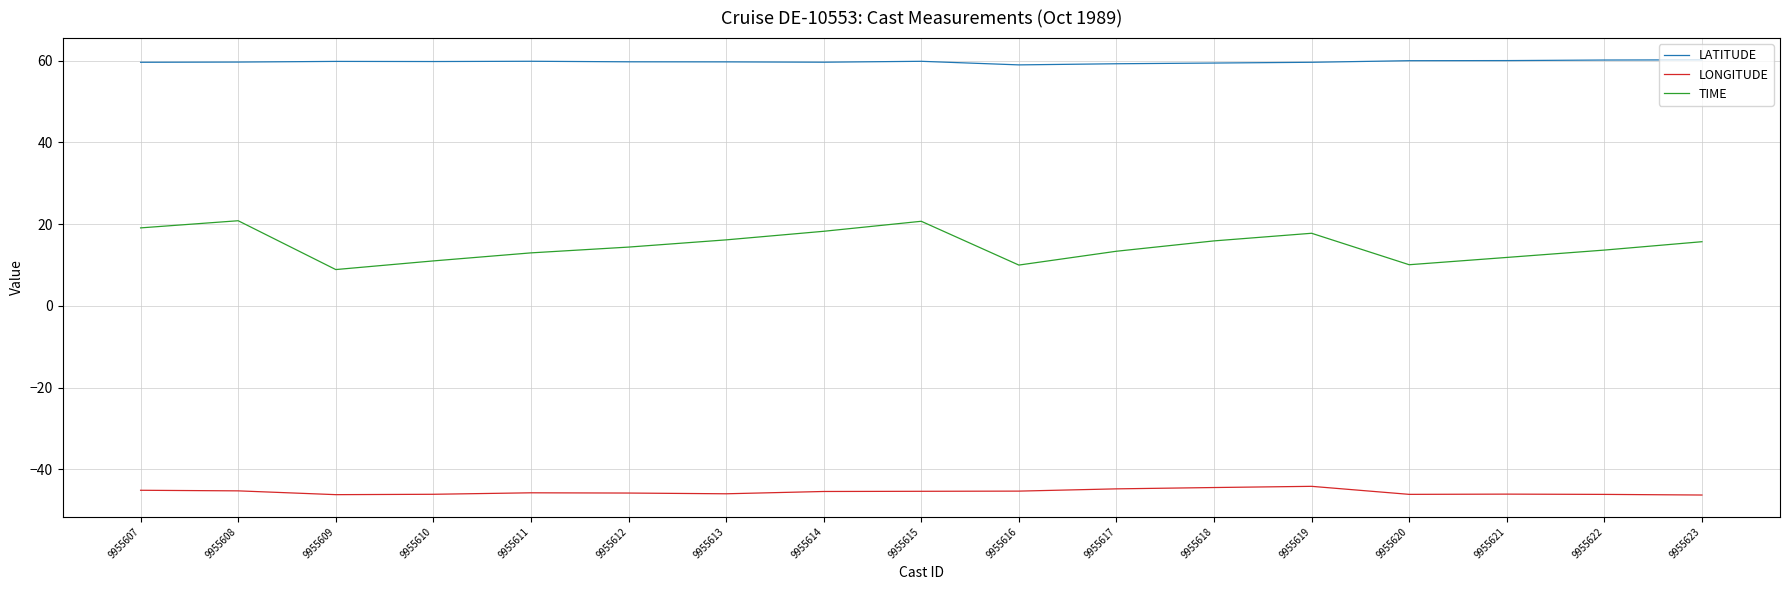

In TIME, how many points are higher than both neighbors (excluding endpoints)?

3